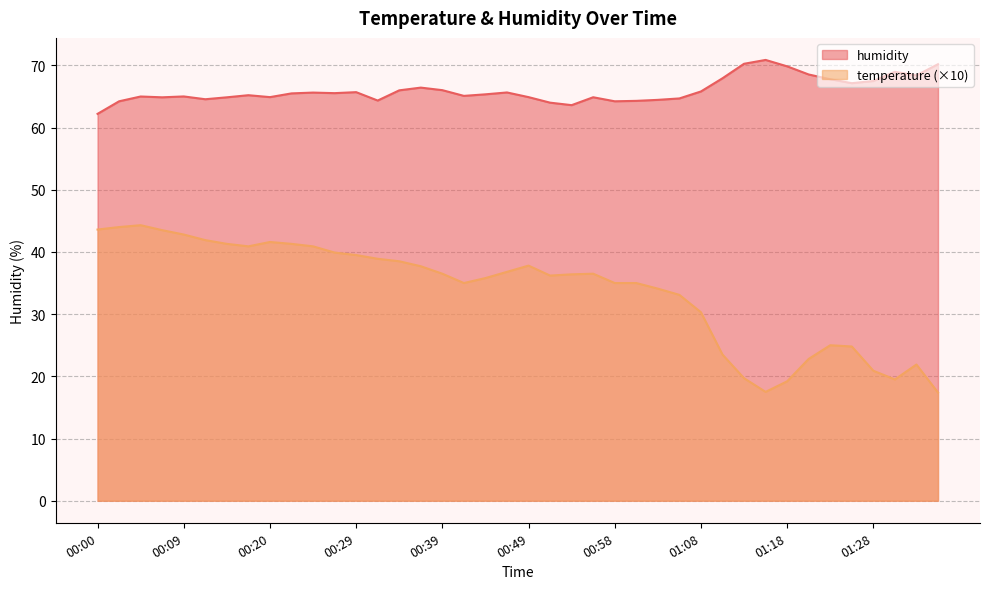

How many distinct data groups are displayed?

2